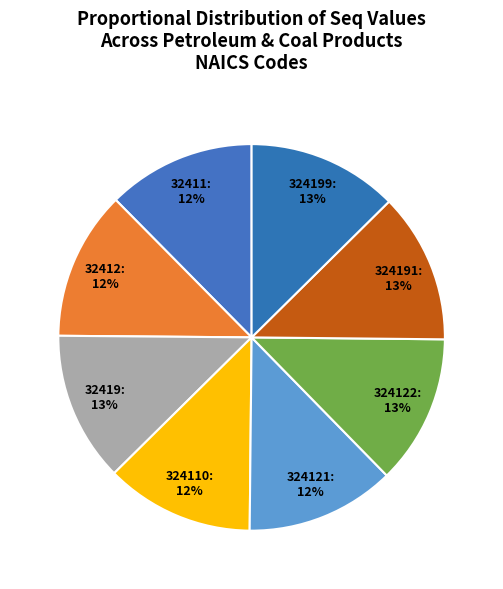

Is the sum of 324110 and 324191 greater than half?

No